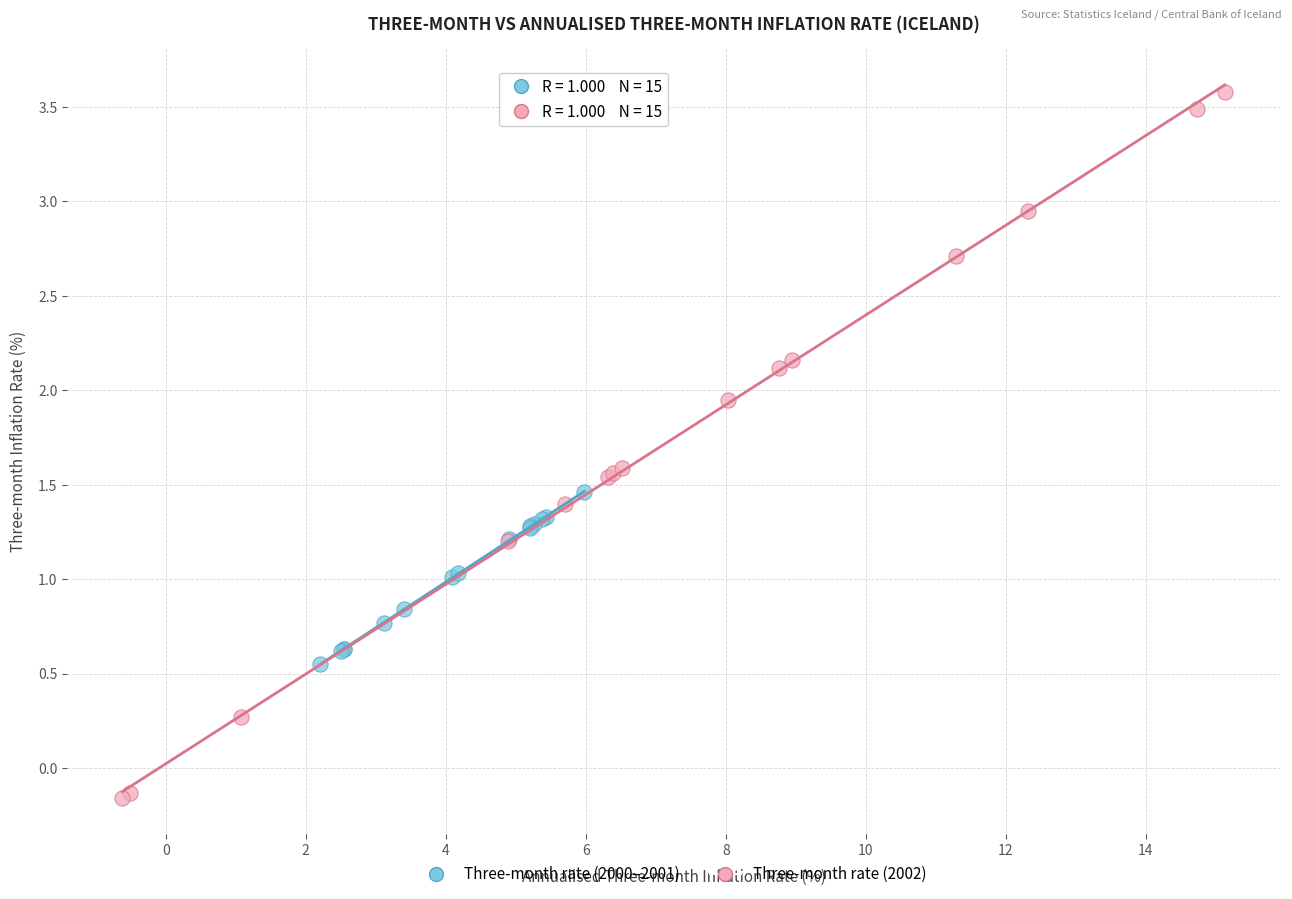

Which series reaches the maximum Y coordinate?

Three-month rate (2002)